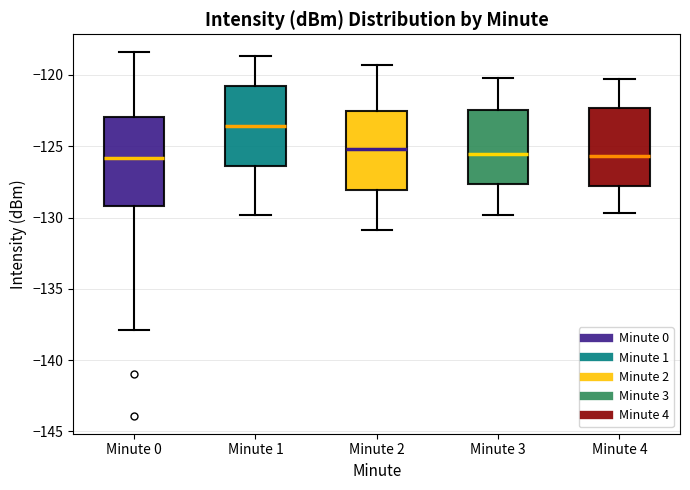

Reading left to right, read every box against the y-axis: the position of its median line, the range the box covers, and the ends of its whiskers. The values are not printed on the chart, so give them approximately, as read against the axis.

Minute 0: median -126.0, box -129.0 to -123.0, whiskers -138.0 to -118.5
Minute 1: median -123.5, box -126.5 to -121.0, whiskers -130.0 to -118.5
Minute 2: median -125.0, box -128.0 to -122.5, whiskers -131.0 to -119.5
Minute 3: median -125.5, box -127.5 to -122.5, whiskers -130.0 to -120.0
Minute 4: median -125.5, box -128.0 to -122.5, whiskers -129.5 to -120.5